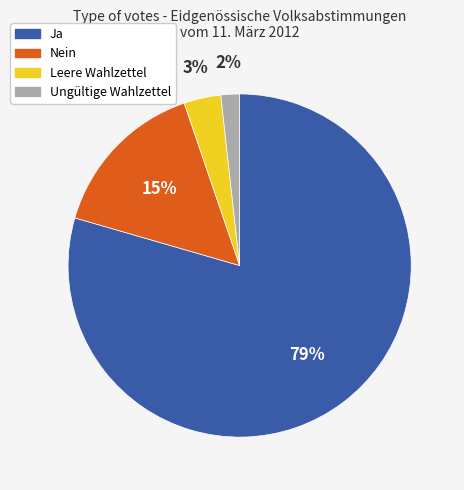

Is the sum of Ja and Ungültige Wahlzettel greater than half?

Yes